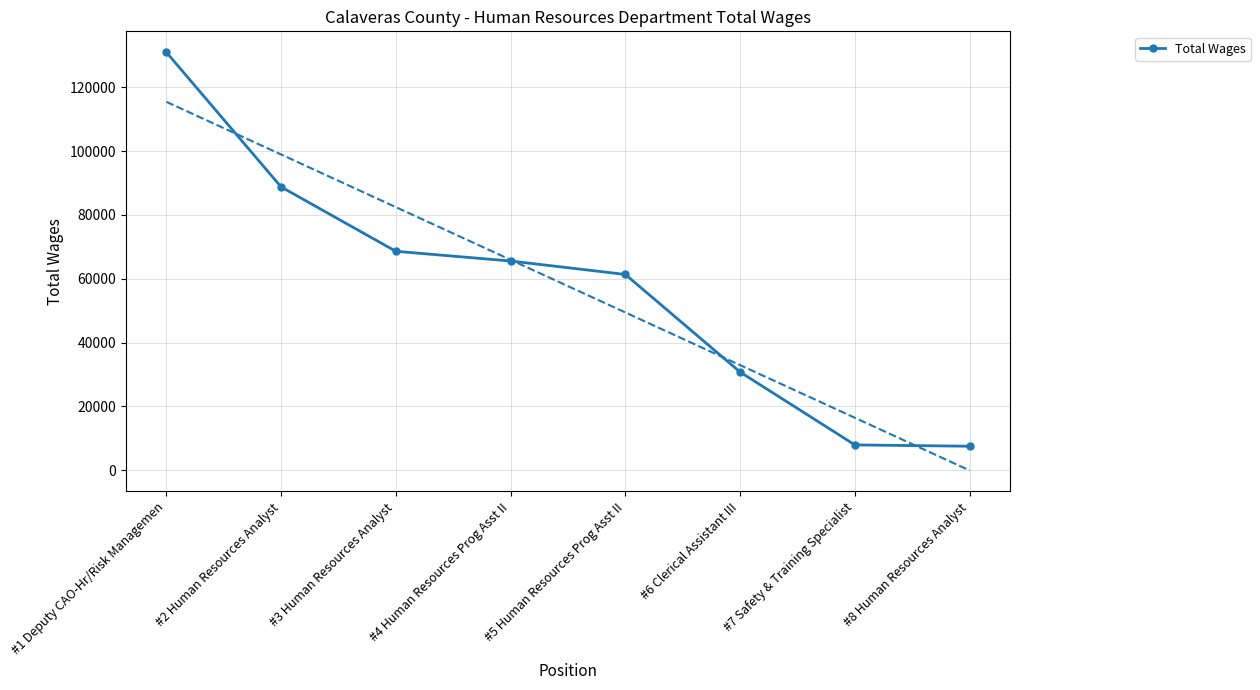

What is the average value?

57688